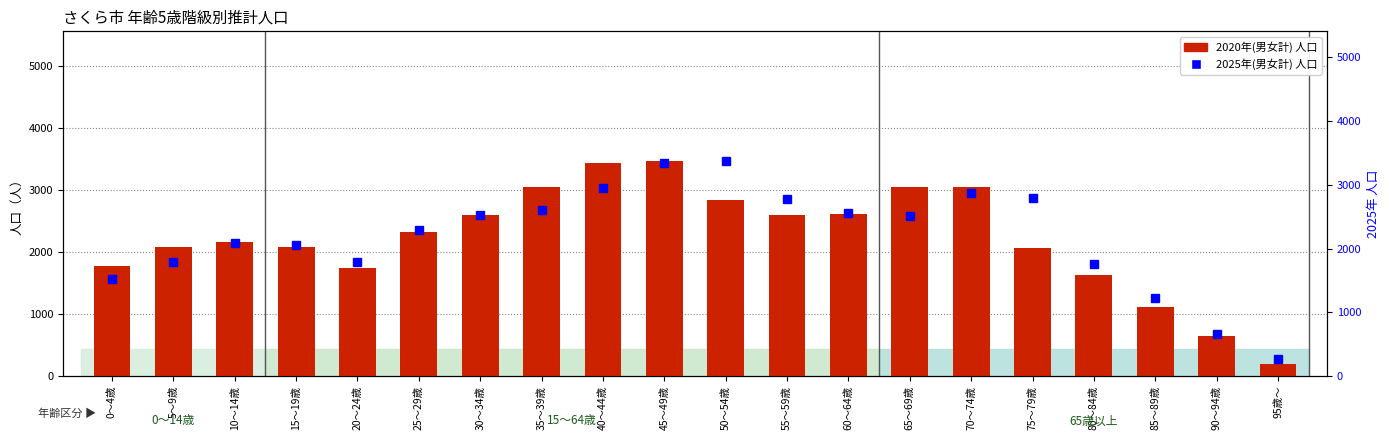

What is the total value across all series at 85～89歳?

2334